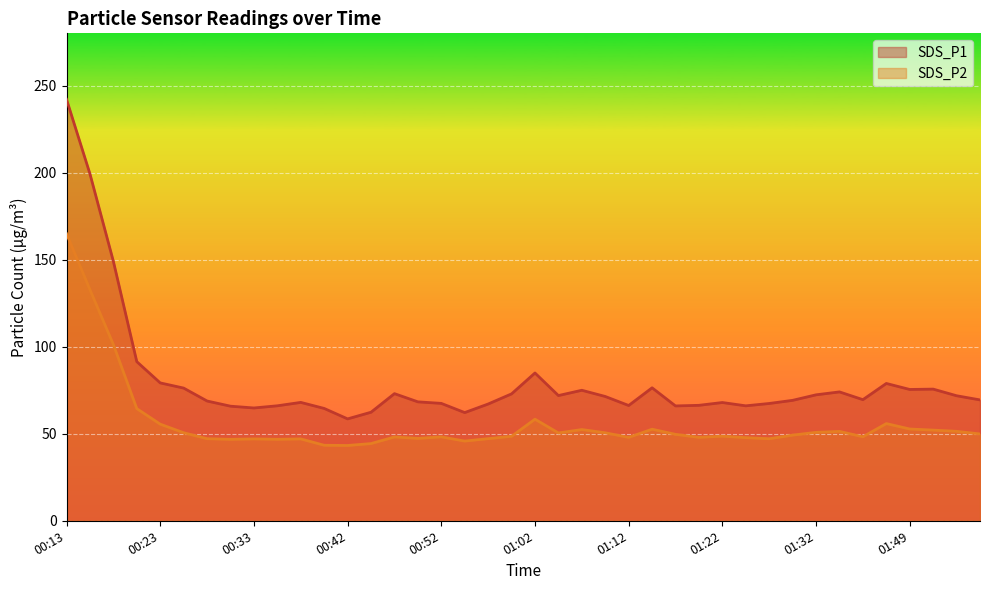

Reading left to right, extract all data points from this chart.

SDS_P1: 00:13=242.1	00:15=199.3	00:18=149.0	00:20=91.4	00:23=79.2	00:25=76.2	00:28=68.8	00:30=65.8	00:33=64.8	00:35=66.0	00:38=68.0	00:40=64.5	00:42=58.5	00:45=62.4	00:47=73.0	00:50=68.3	00:52=67.4	00:55=62.1	00:57=67.1	01:00=72.9	01:02=84.9	01:05=71.9	01:07=75.0	01:10=71.4	01:12=66.2	01:15=76.4	01:17=66.0	01:19=66.3	01:22=67.9	01:24=66.0	01:27=67.4	01:29=69.2	01:32=72.3	01:34=74.0	01:41=69.6	01:43=78.9	01:49=75.4	01:51=75.6	01:53=71.8	01:56=69.4
SDS_P2: 00:13=164.9	00:15=132.7	00:18=101.2	00:20=64.4	00:23=55.5	00:25=50.6	00:28=47.1	00:30=46.8	00:33=47.0	00:35=46.8	00:38=47.0	00:40=43.4	00:42=43.2	00:45=44.4	00:47=48.1	00:50=47.3	00:52=48.2	00:55=45.8	00:57=47.2	01:00=48.5	01:02=58.4	01:05=50.5	01:07=52.4	01:10=50.5	01:12=47.9	01:15=52.6	01:17=49.6	01:19=47.9	01:22=48.6	01:24=47.8	01:27=47.1	01:29=49.2	01:32=50.8	01:34=51.4	01:41=48.2	01:43=55.8	01:49=52.7	01:51=52.1	01:53=51.4	01:56=49.9